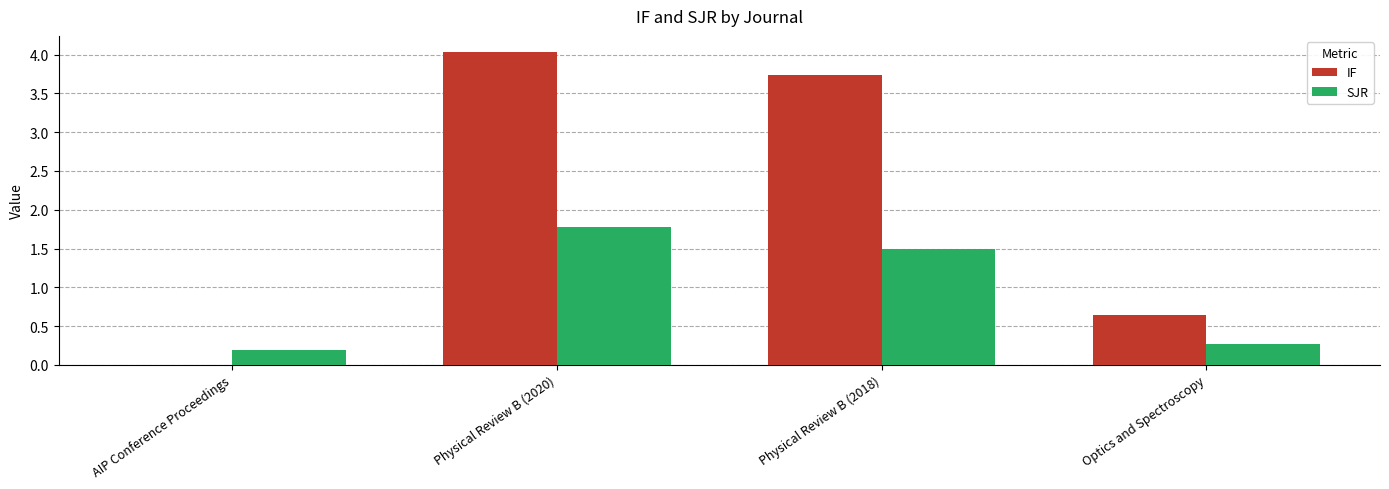

At which label is IF closest to 2?

Optics and Spectroscopy